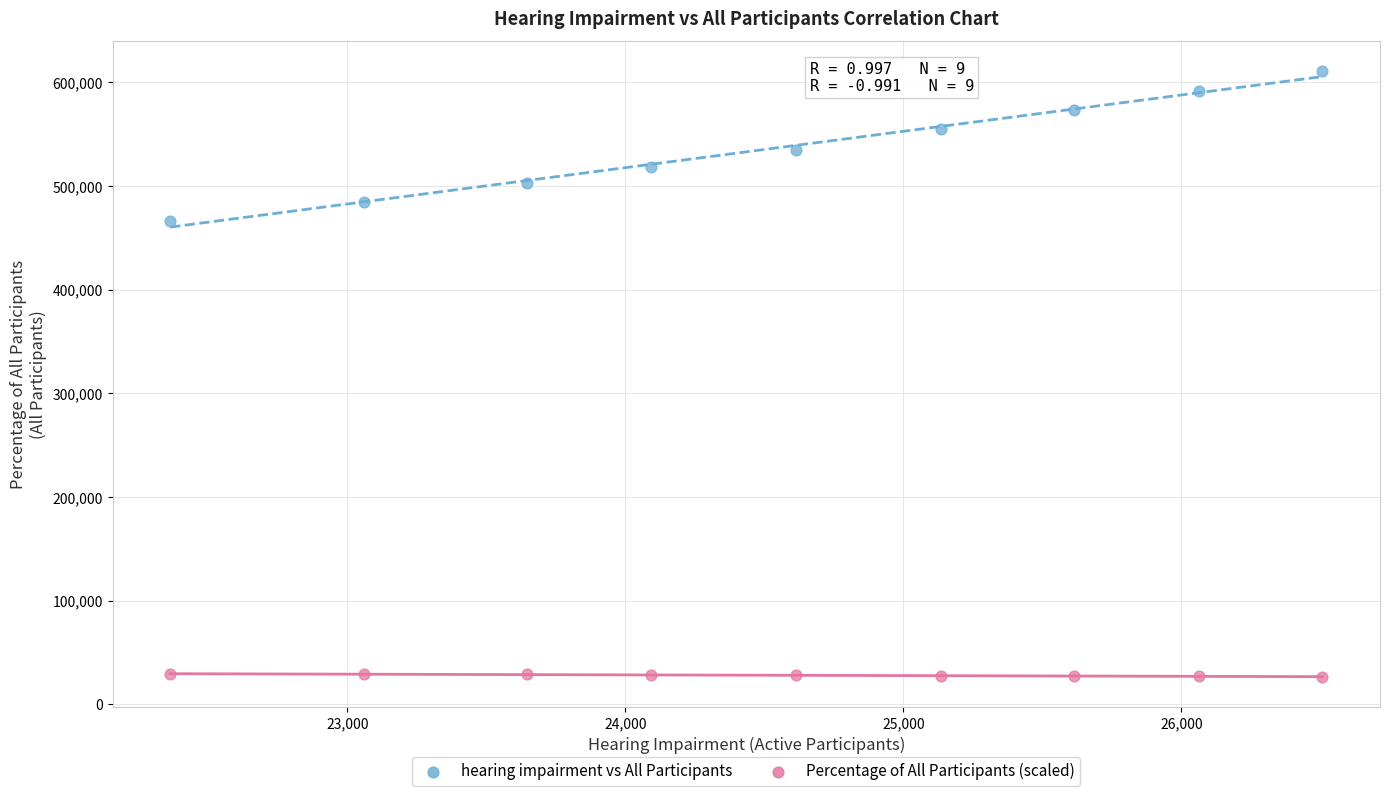

Which series has the largest Y range (max minus min)?

hearing impairment vs All Participants